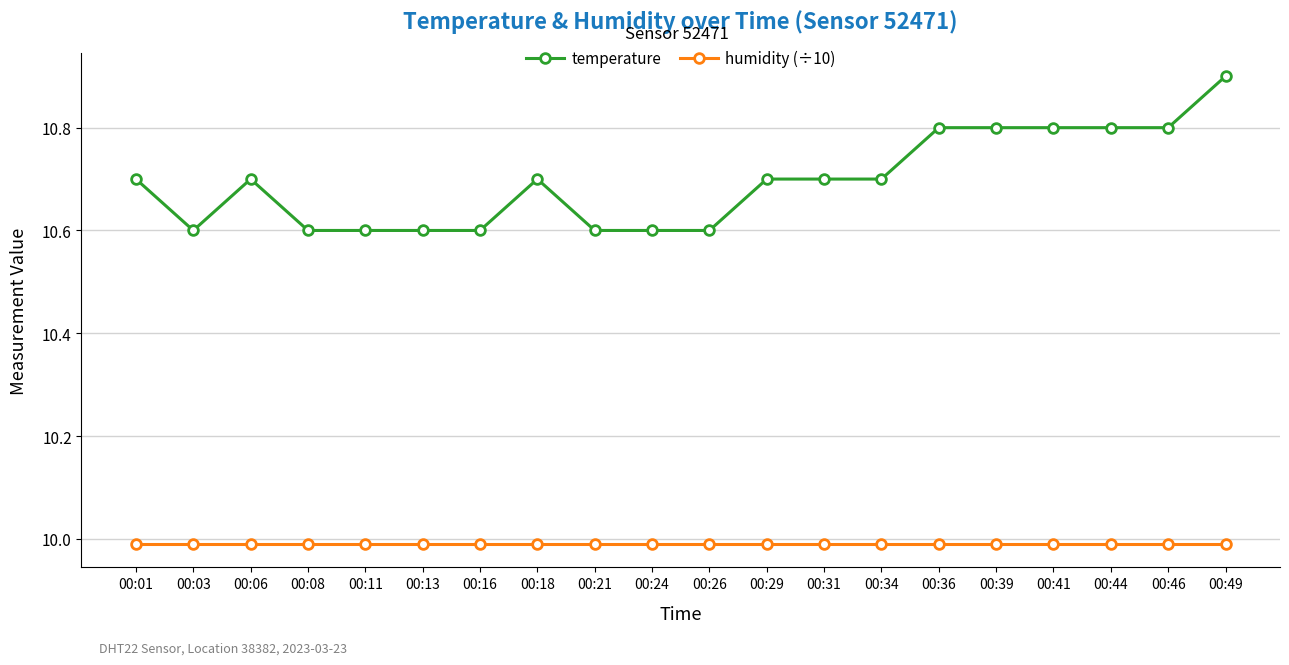

True or false: humidity (÷10) and temperature cross at least once.

False